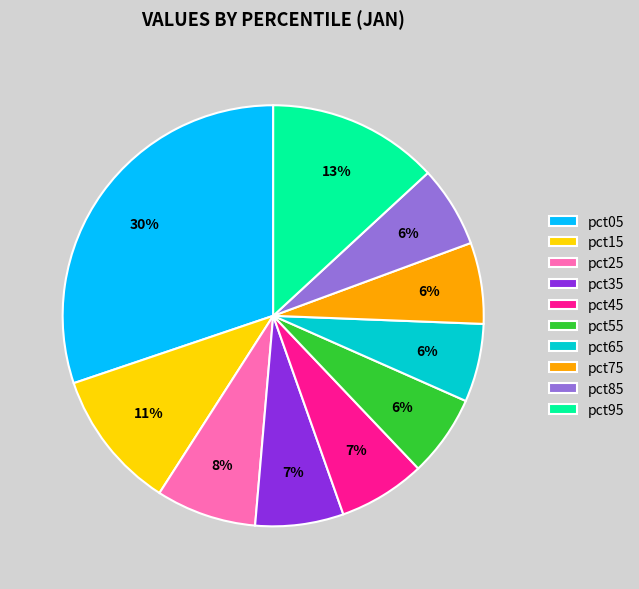

To the nearest percent, what is the combined percentage of pct75 and pct15?

17%